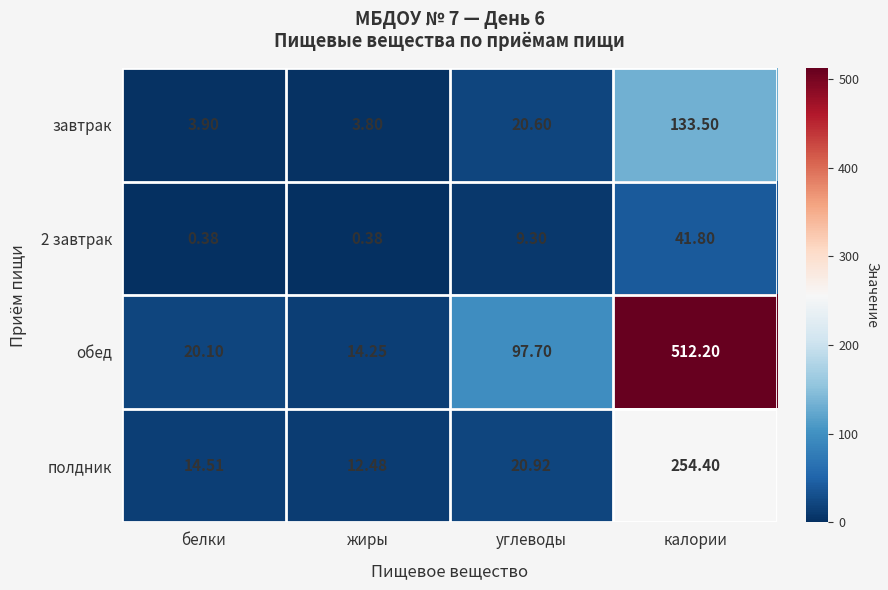

At how many categories does at least one series exceed 501?

1